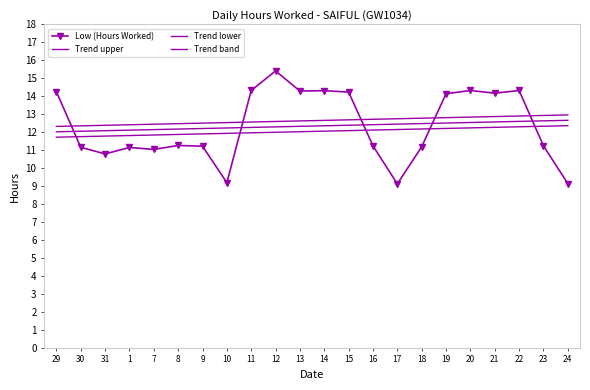

At which label does Trend lower reach its peak?

24